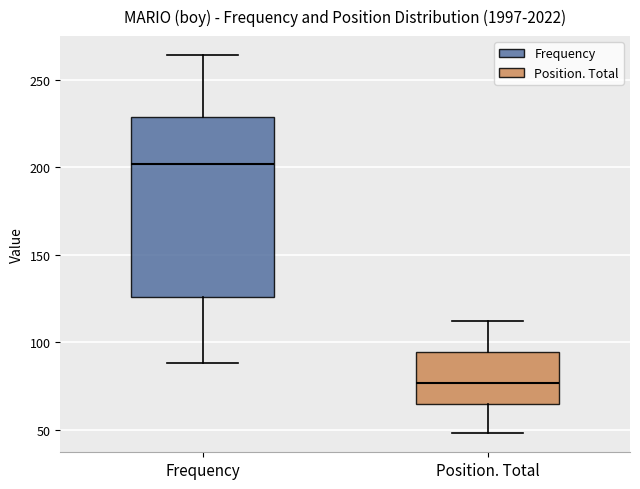

Comparing the boxes themselves (not the whiskers), which one is the tallest?

Frequency